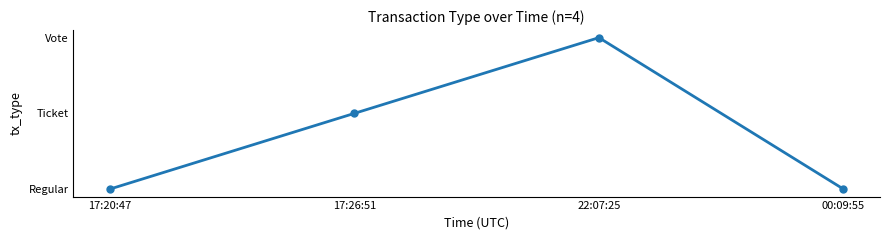

Does the chart have visible grid lines?

No